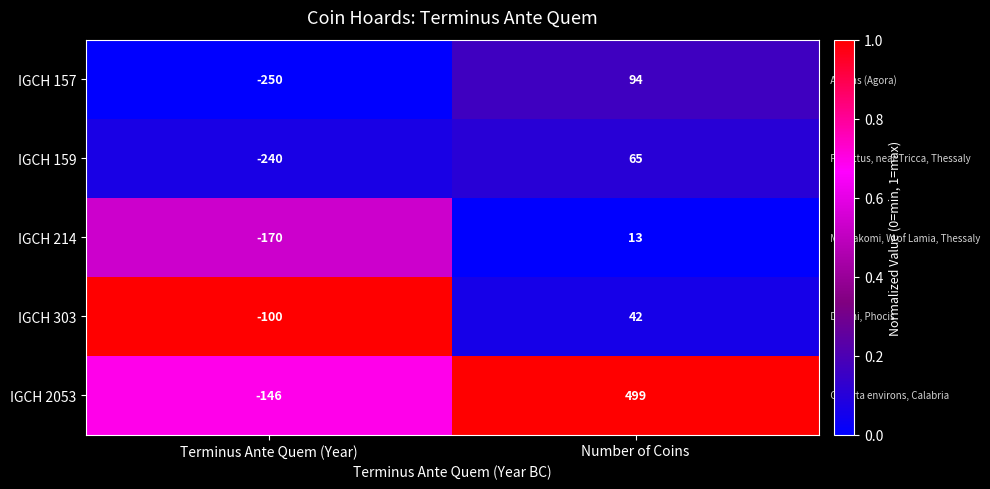

What is the sum of the IGCH 303 values at Terminus Ante Quem (Year) and Number of Coins?

-58